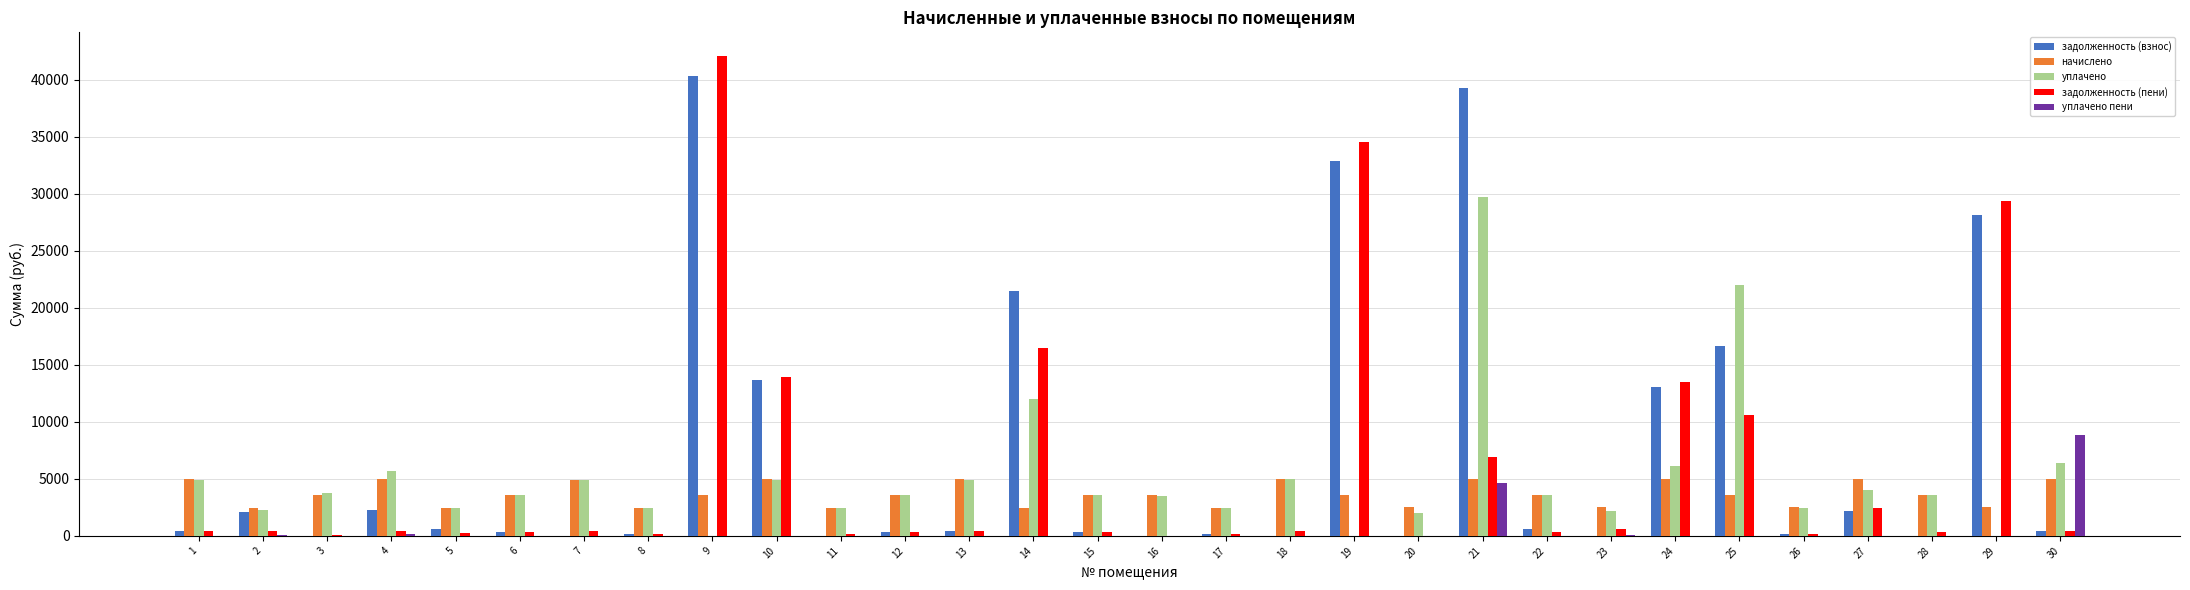

Between 9 and 29, which series saw the biggest shift?

задолженность (пени)